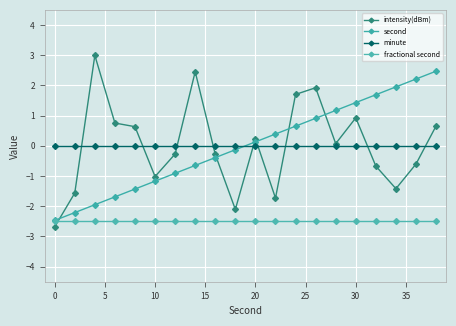

Does the chart have visible grid lines?

Yes